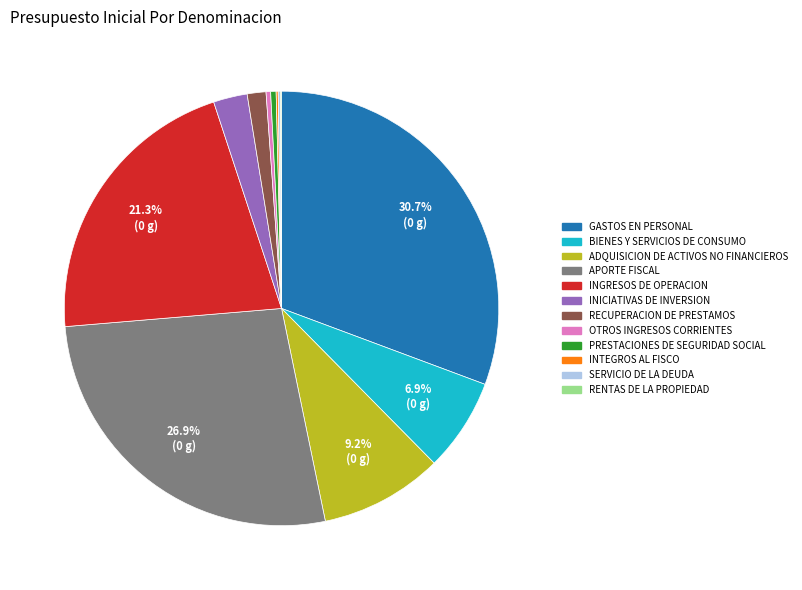

Which category has the biggest portion of the pie?

GASTOS EN PERSONAL